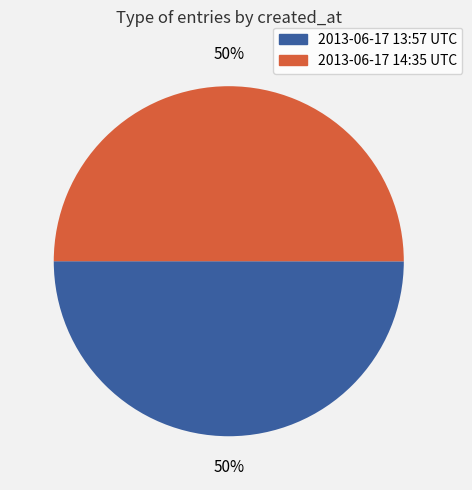

To the nearest percent, what is the average slice percentage?

50%